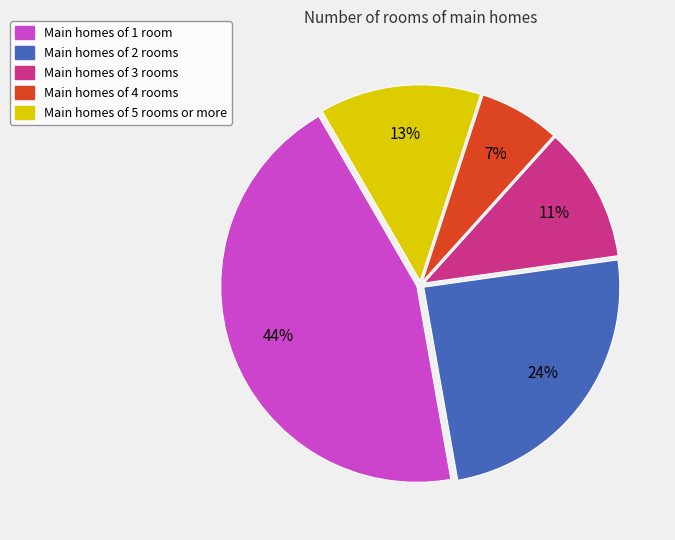

True or false: Main homes of 4 rooms accounts for 7% of the total.

True